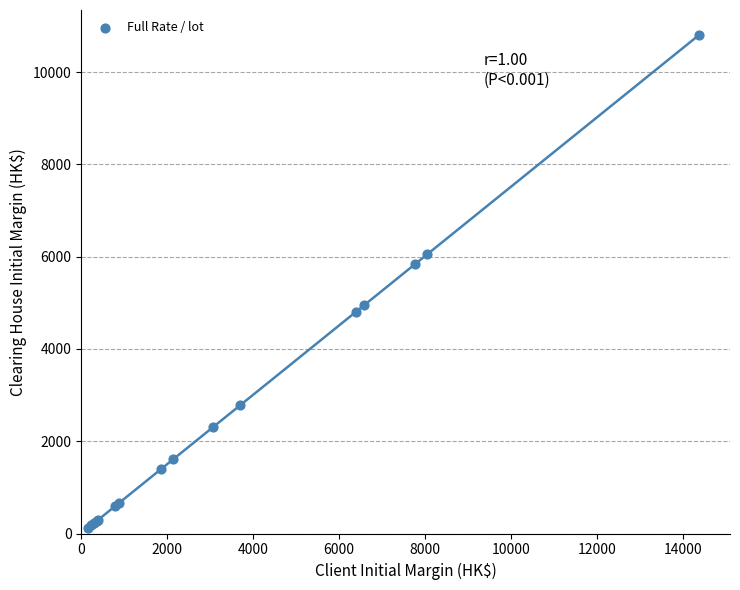

What Y value in the scatter plot is closest to 5468?

5830